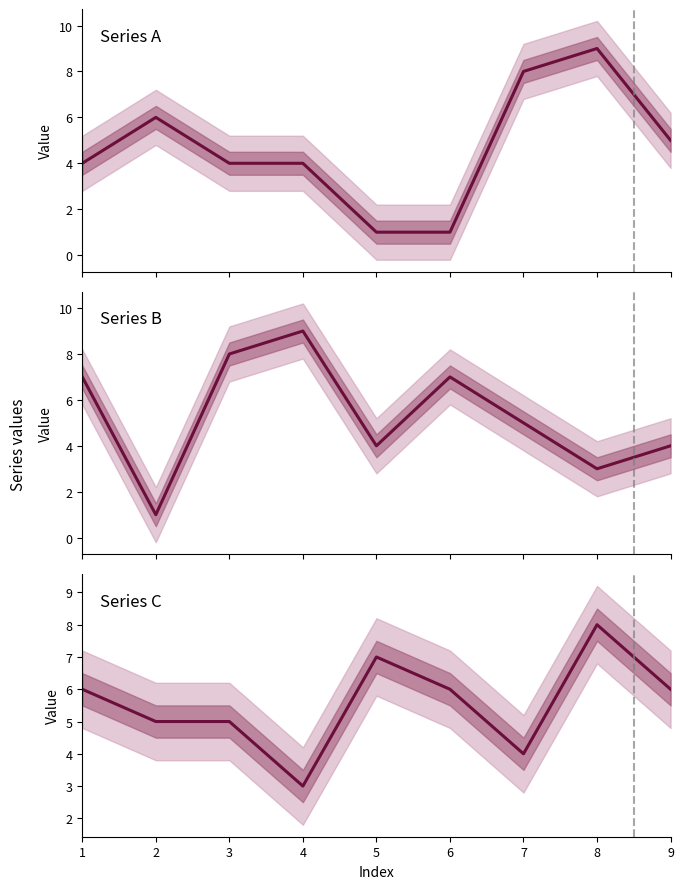

What is the smallest value displayed?

1